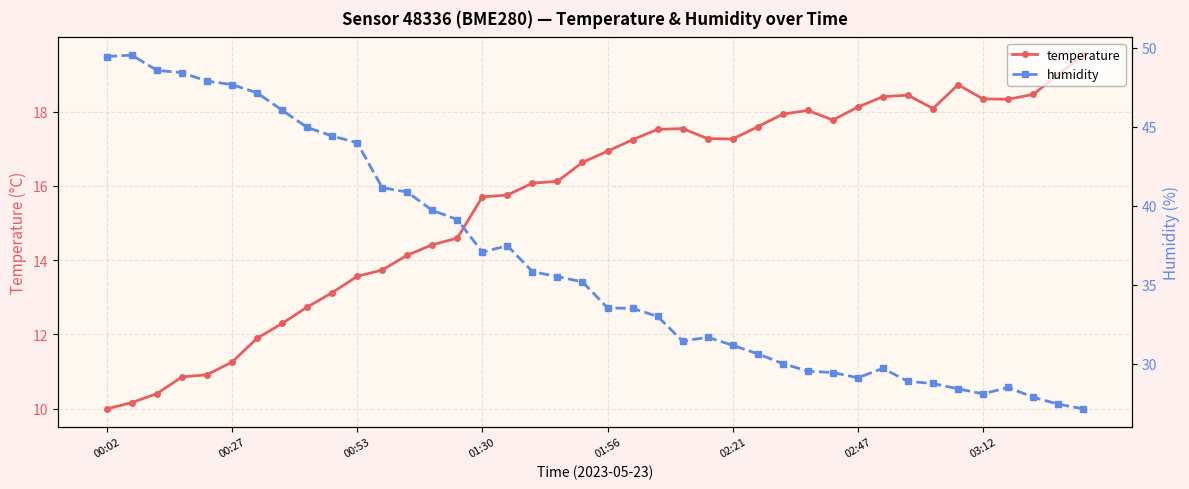

Read the humidity value at 13.

39.7